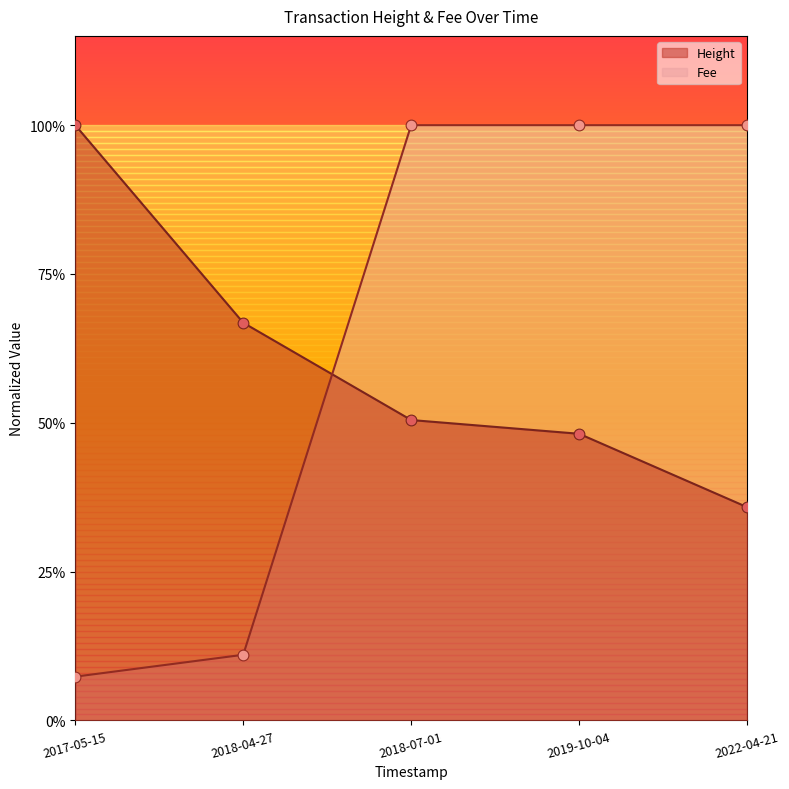

At how many categories does at least one series exceed 0?

5